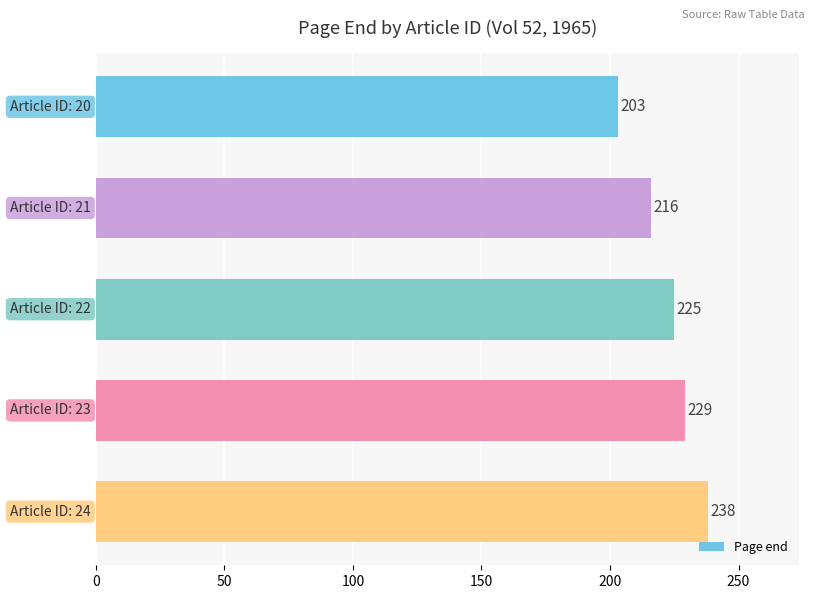

Reading top to bottom, what are all the values shown in this chart?

203	216	225	229	238